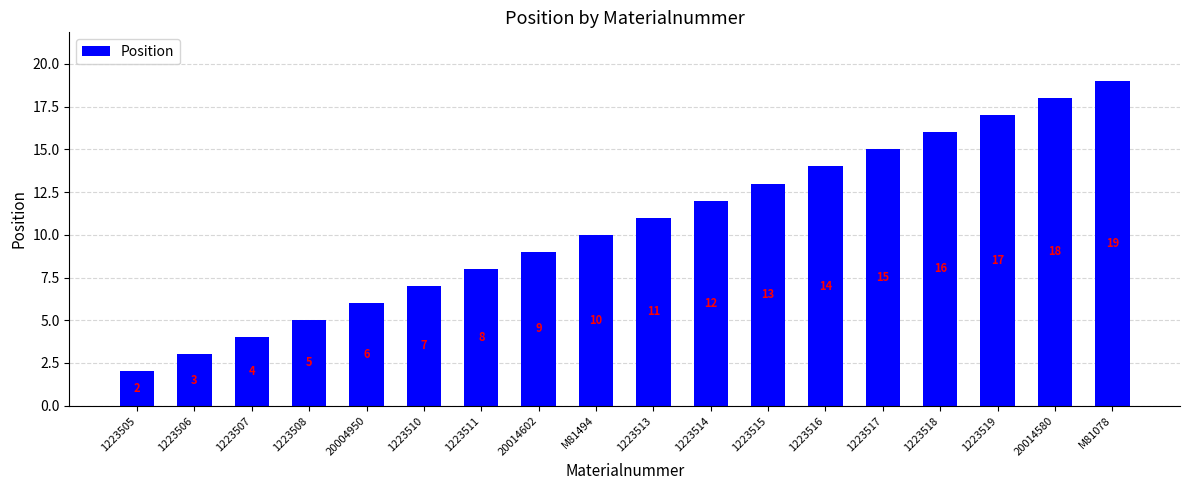

What is the ratio of the value at M81078 to the value at 1223513?

1.7